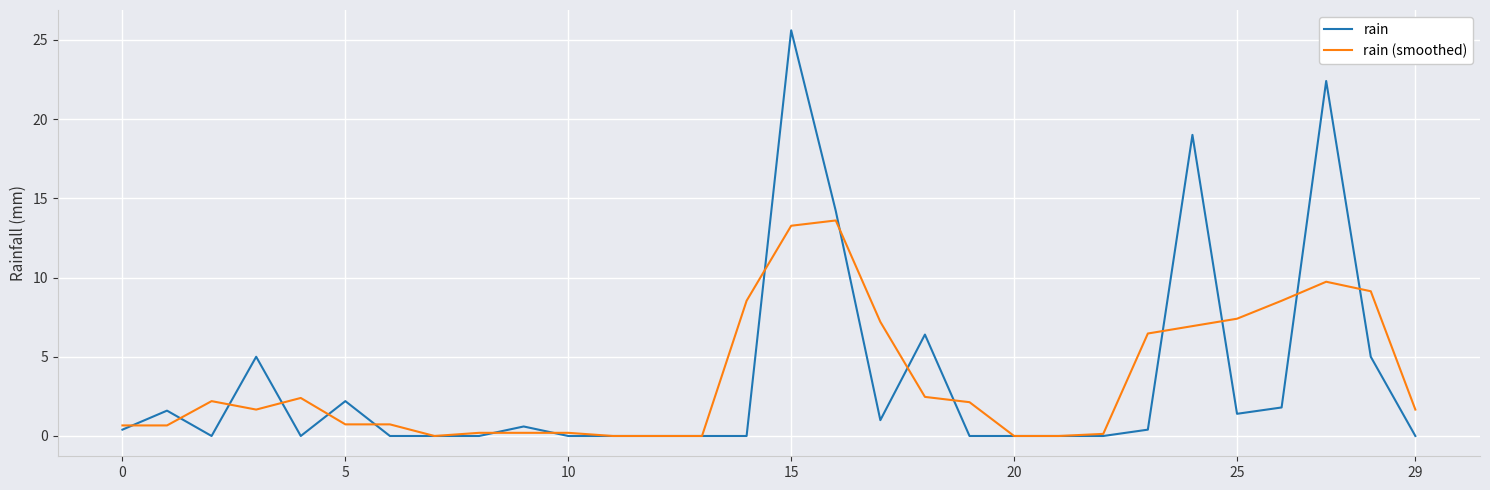

Rank the series by their maximum value, from highest to lowest.

rain, rain (smoothed)